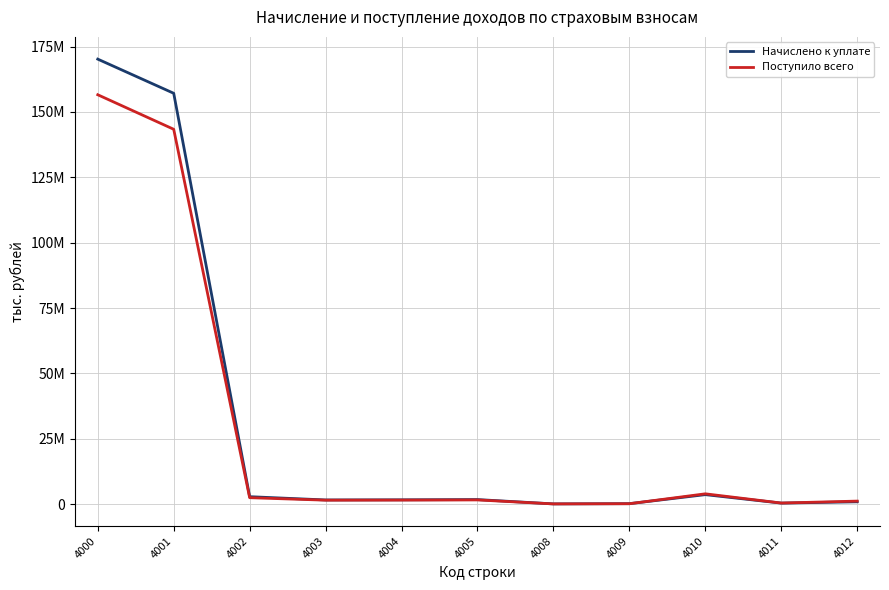

Does the chart display data point markers on the line(s)?

No